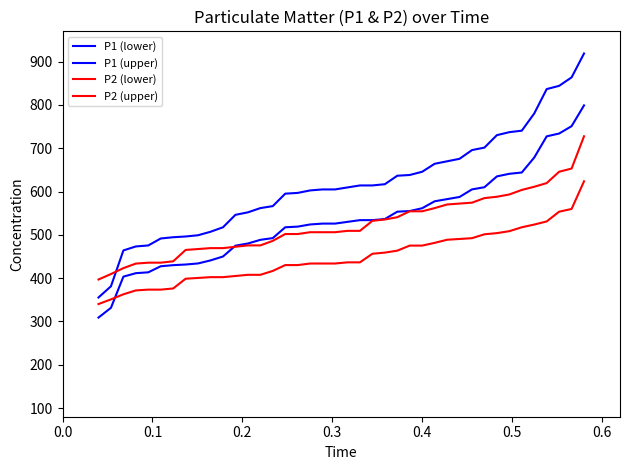

Where is P2 (lower) nearest to the value 481?

27